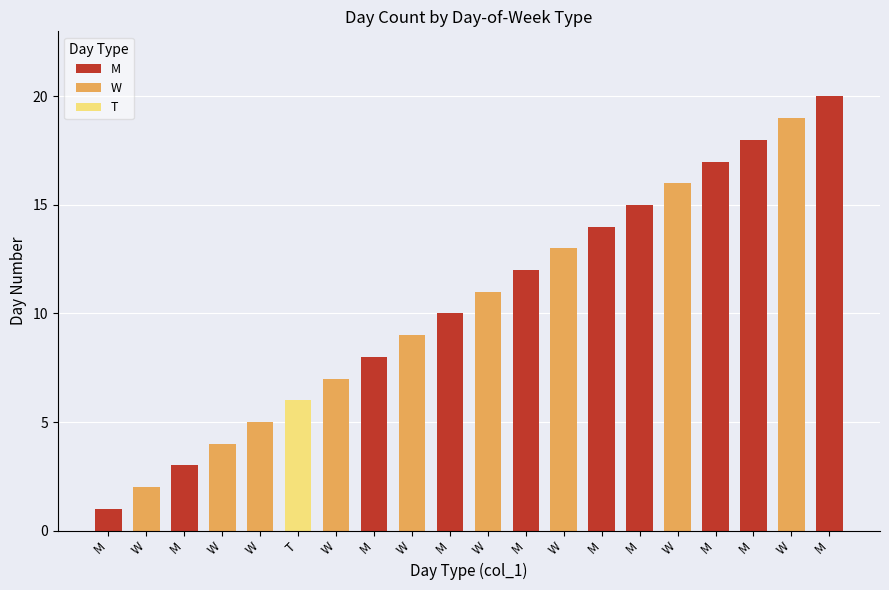

What is the sum of the values at W and W?

32